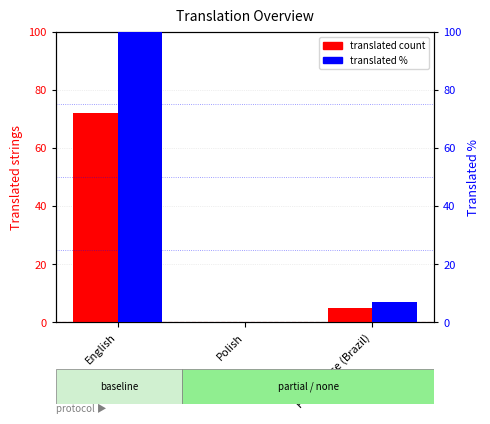

What is the difference between the second highest and minimum values in the translated_percent series?

6.9